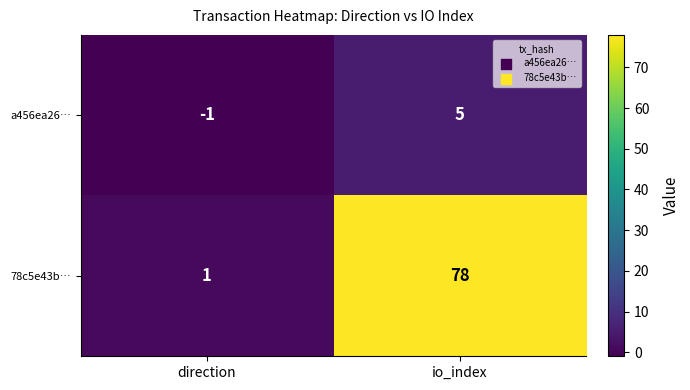

What is the difference between the maximum and minimum values in the 78c5e43b… series?

77